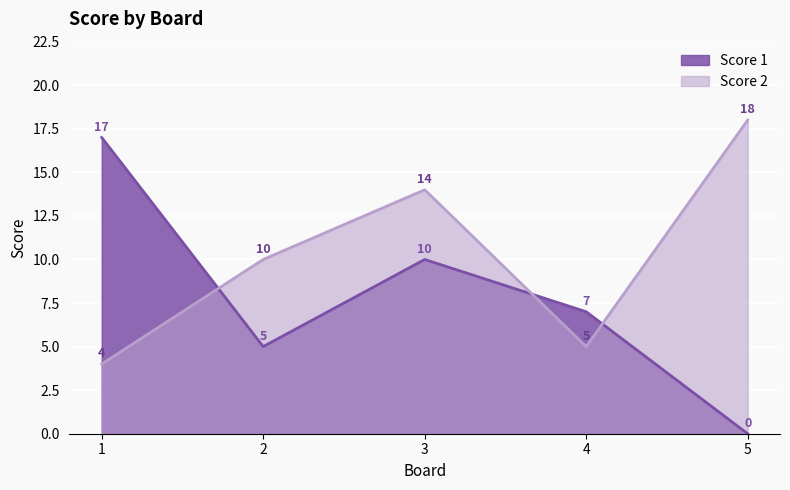

What is the value of the Score 1 point at the 4th from the left?

7